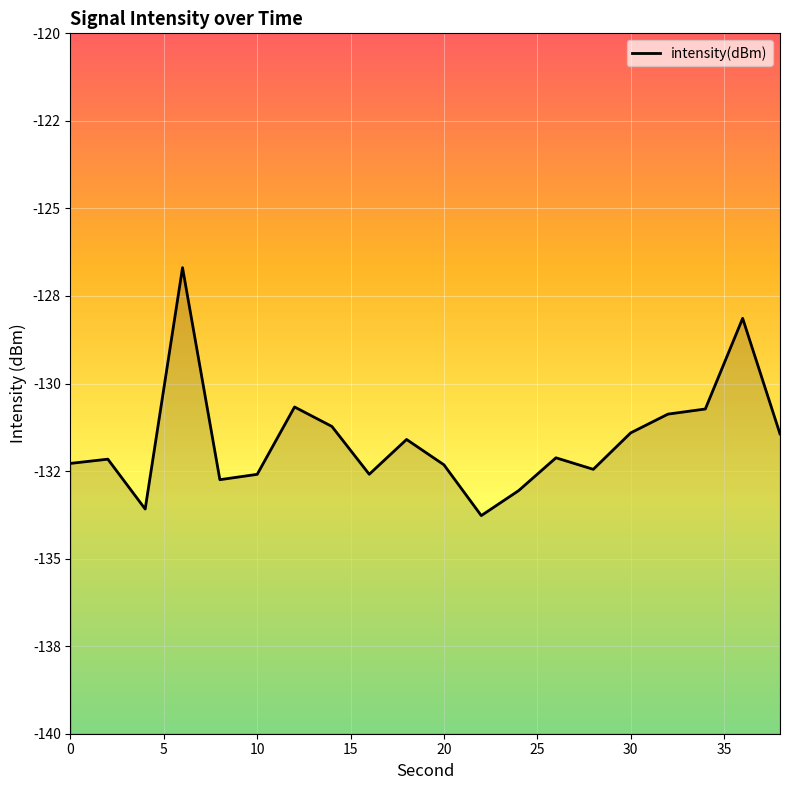

Is this an area chart (filled region under the line)?

No